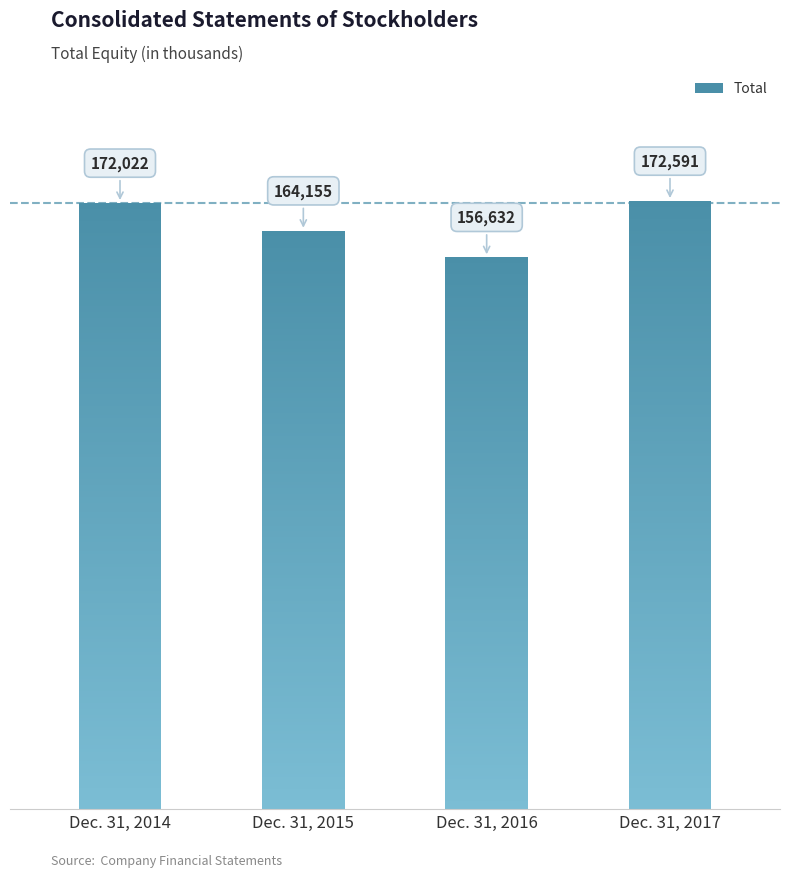

Rank the categories by value from lowest to highest.

Dec. 31, 2016, Dec. 31, 2015, Dec. 31, 2014, Dec. 31, 2017